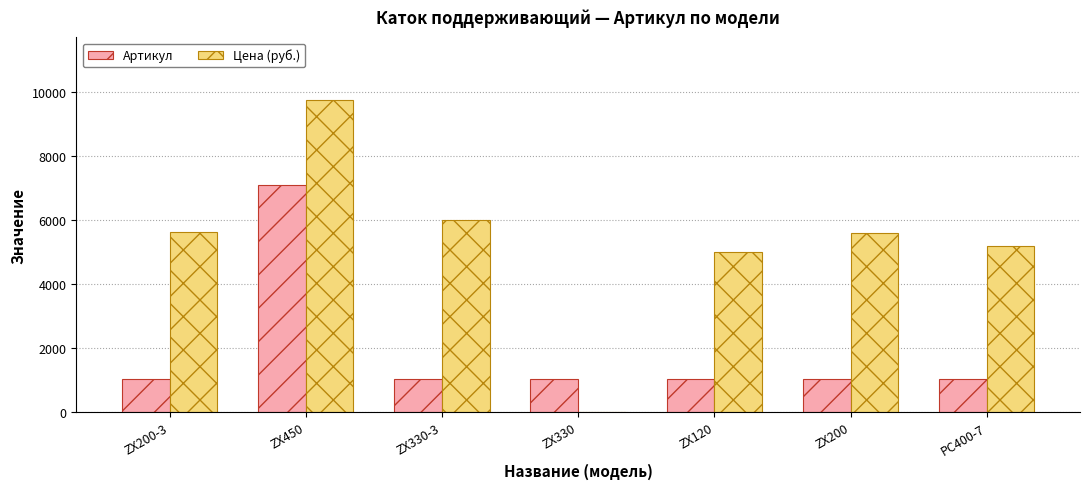

How many distinct data groups are displayed?

2